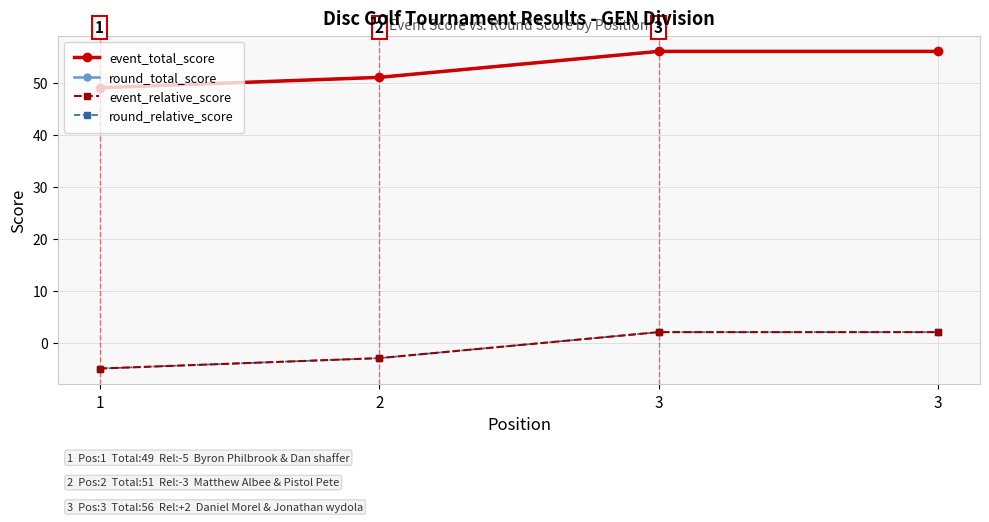

What is the highest value of the round_total_score series?

56